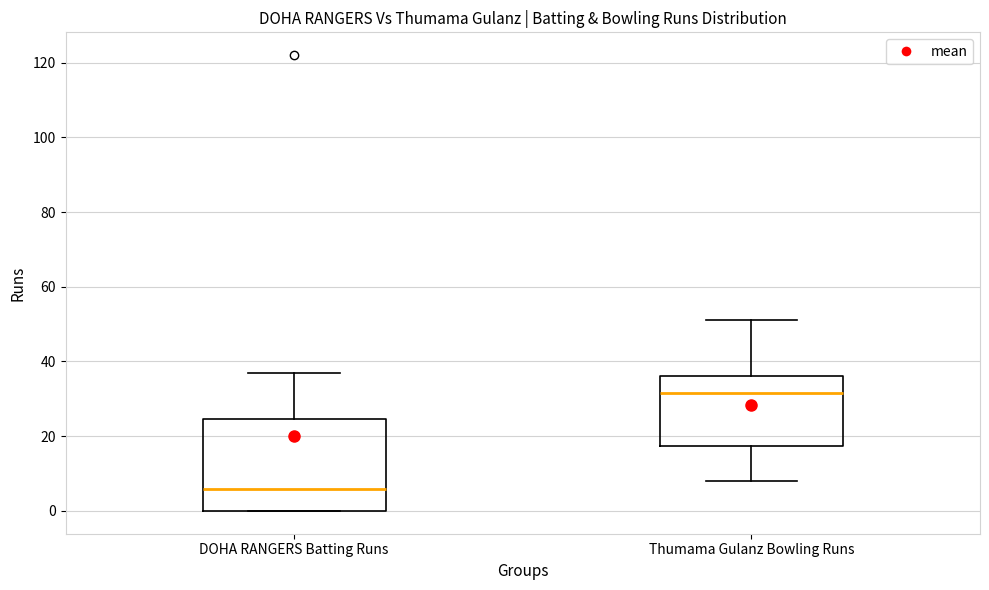

Which box has the highest median line?

Thumama Gulanz Bowling Runs